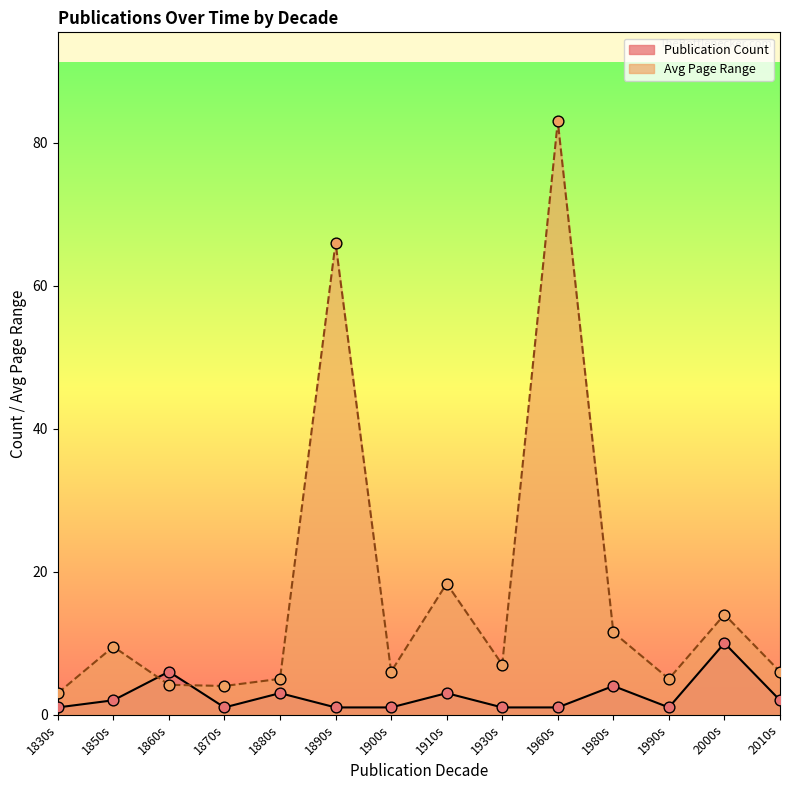

Which series has the largest total across all categories?

Avg Page Range